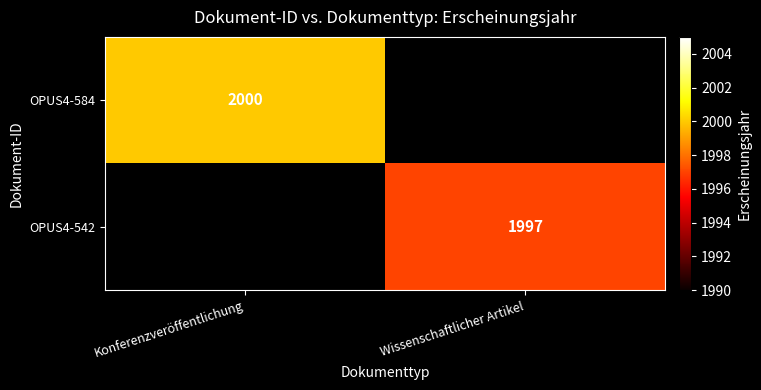

True or false: OPUS4-584 has a value of 2000 at Konferenzveröffentlichung.

True